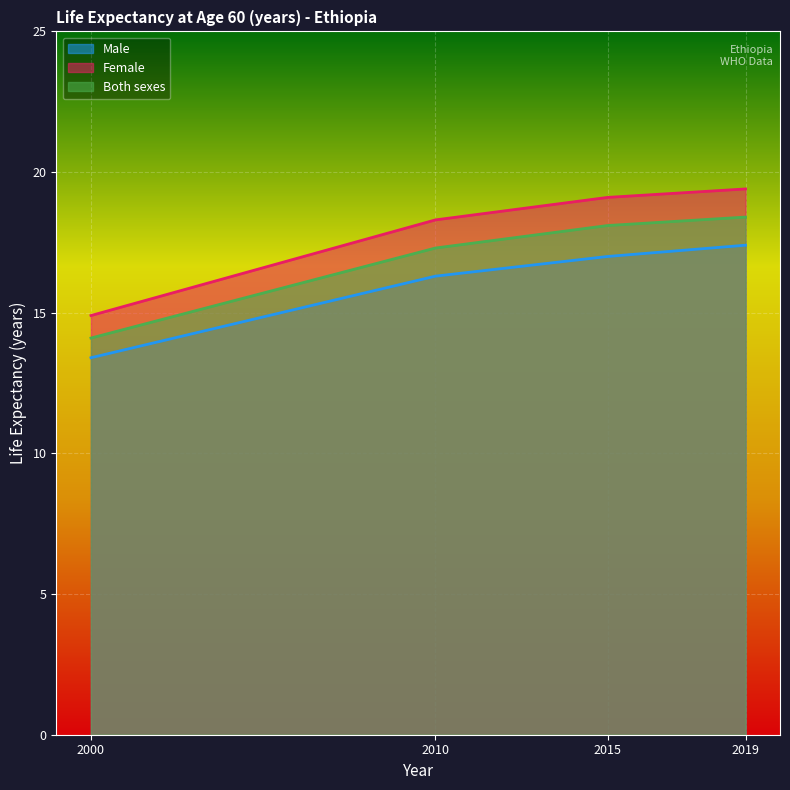

At how many categories does at least one series exceed 15?

3